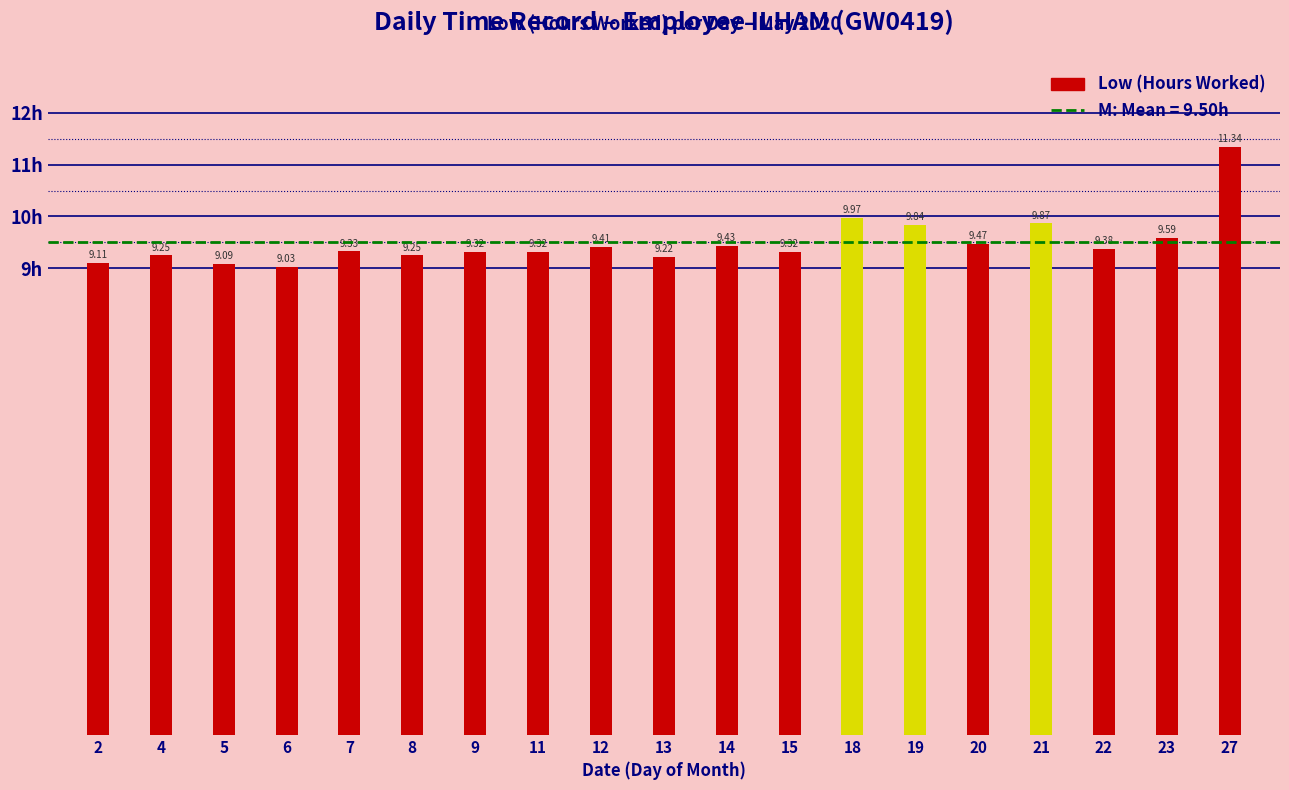

True or false: the data shows 9.1 at 2.

True